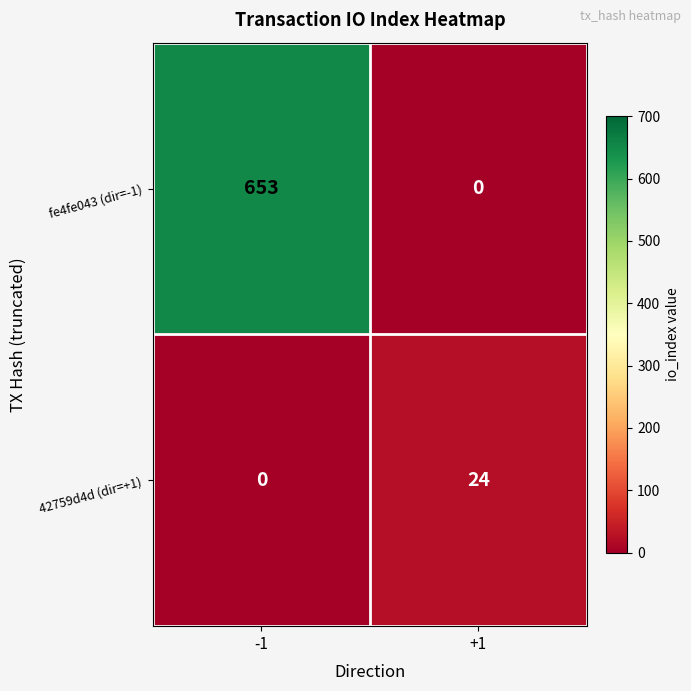

Between -1 and +1, which series saw the biggest shift?

fe4fe043 (dir=-1)